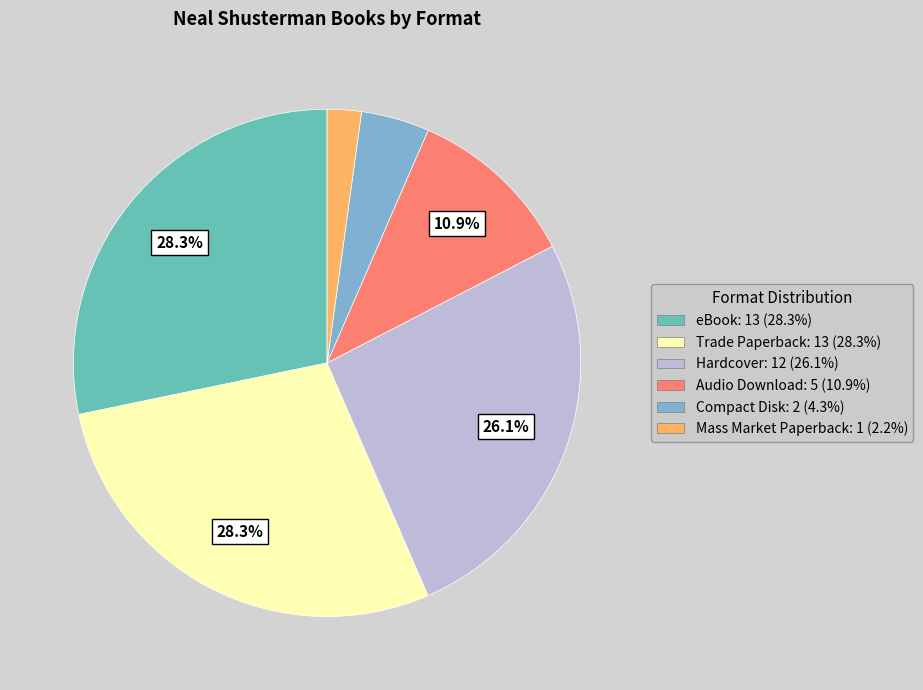

Which category has the smallest portion of the pie?

Mass Market Paperback